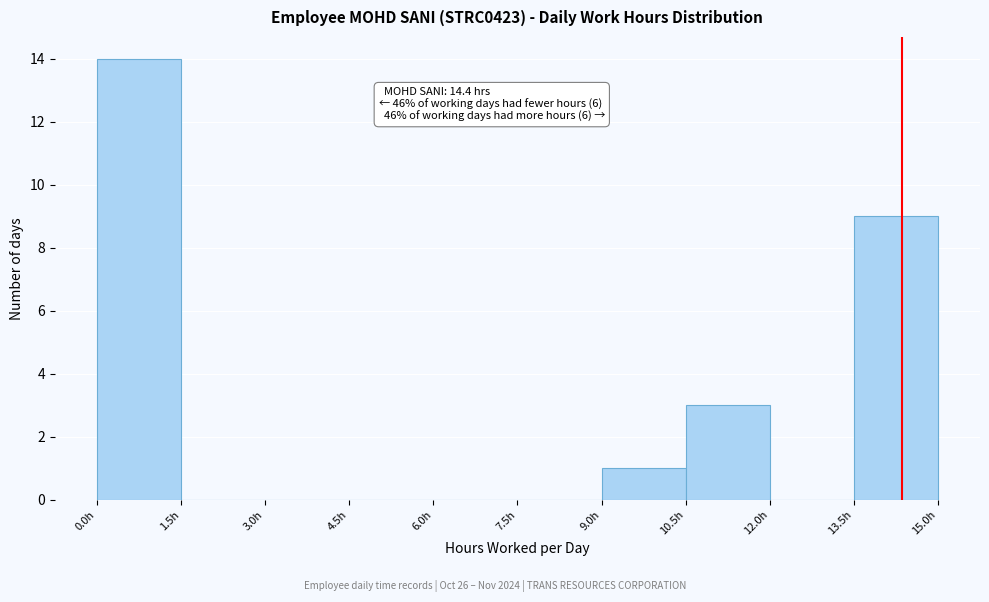

Over which range of the x-axis is the bar tallest?

0.0 to 1.5